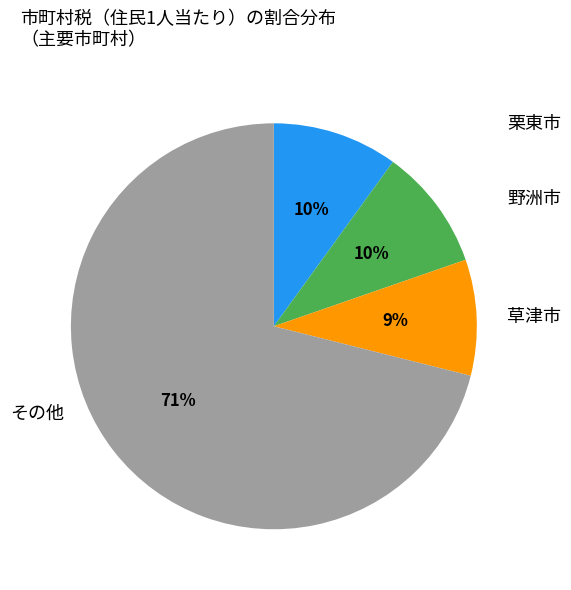

To the nearest percent, what is the difference between the largest and smallest slice percentages?

62%